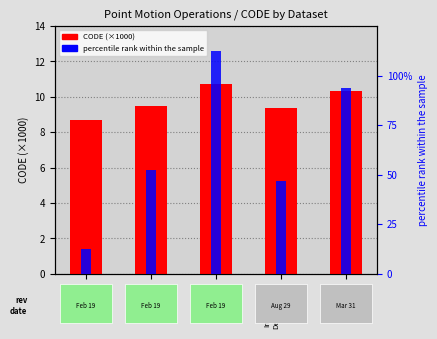

How many values in the percentile rank within sample series exceed 2?

3